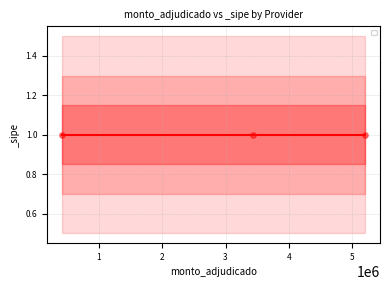

Which series reaches the minimum Y coordinate?

_sipe